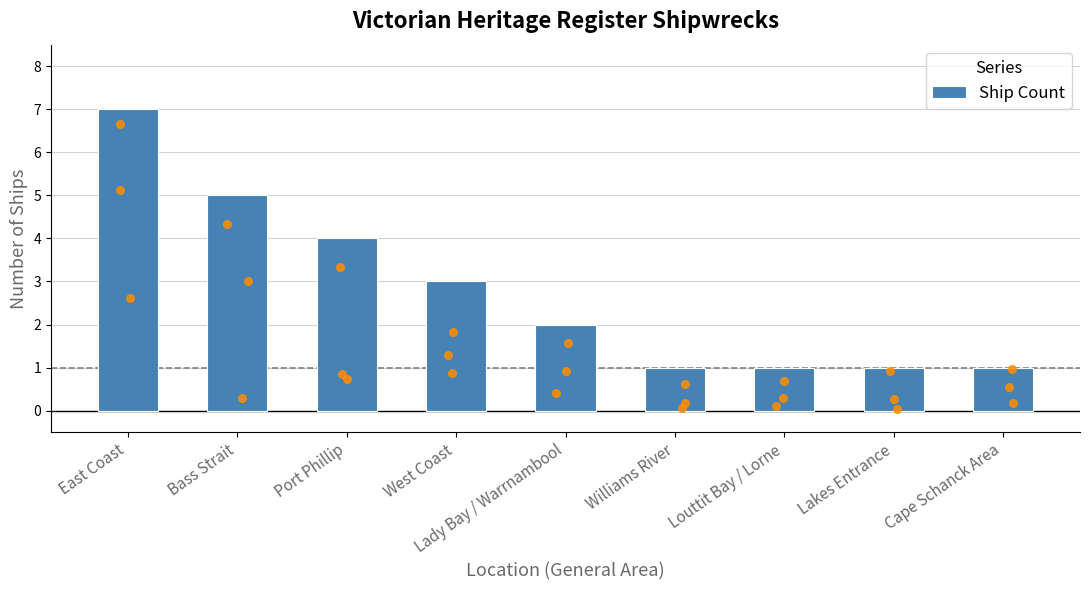

What is the change in value from Bass Strait to Port Phillip?

-1